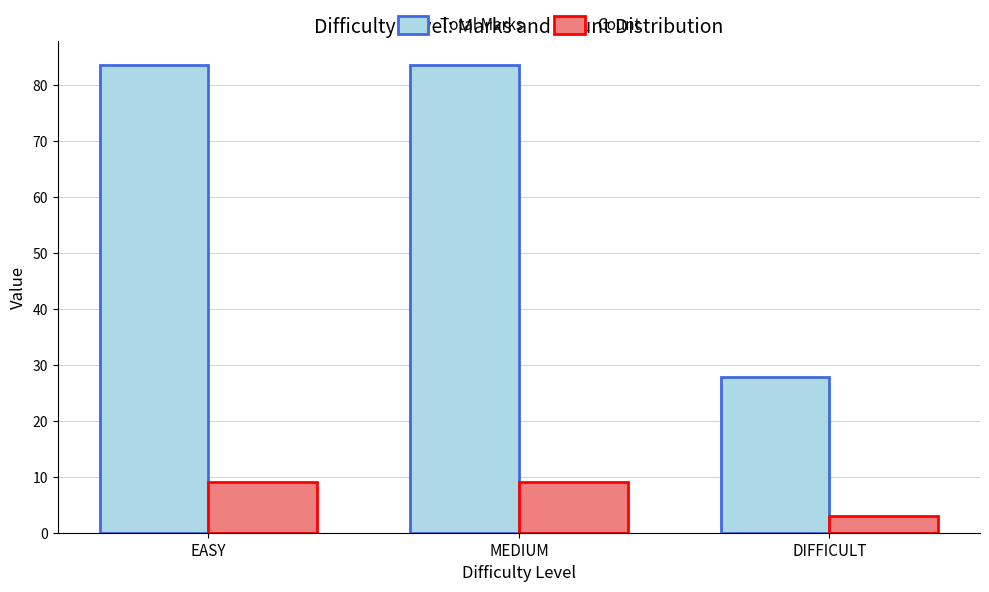

Which series has the widest spread of values?

Total Marks